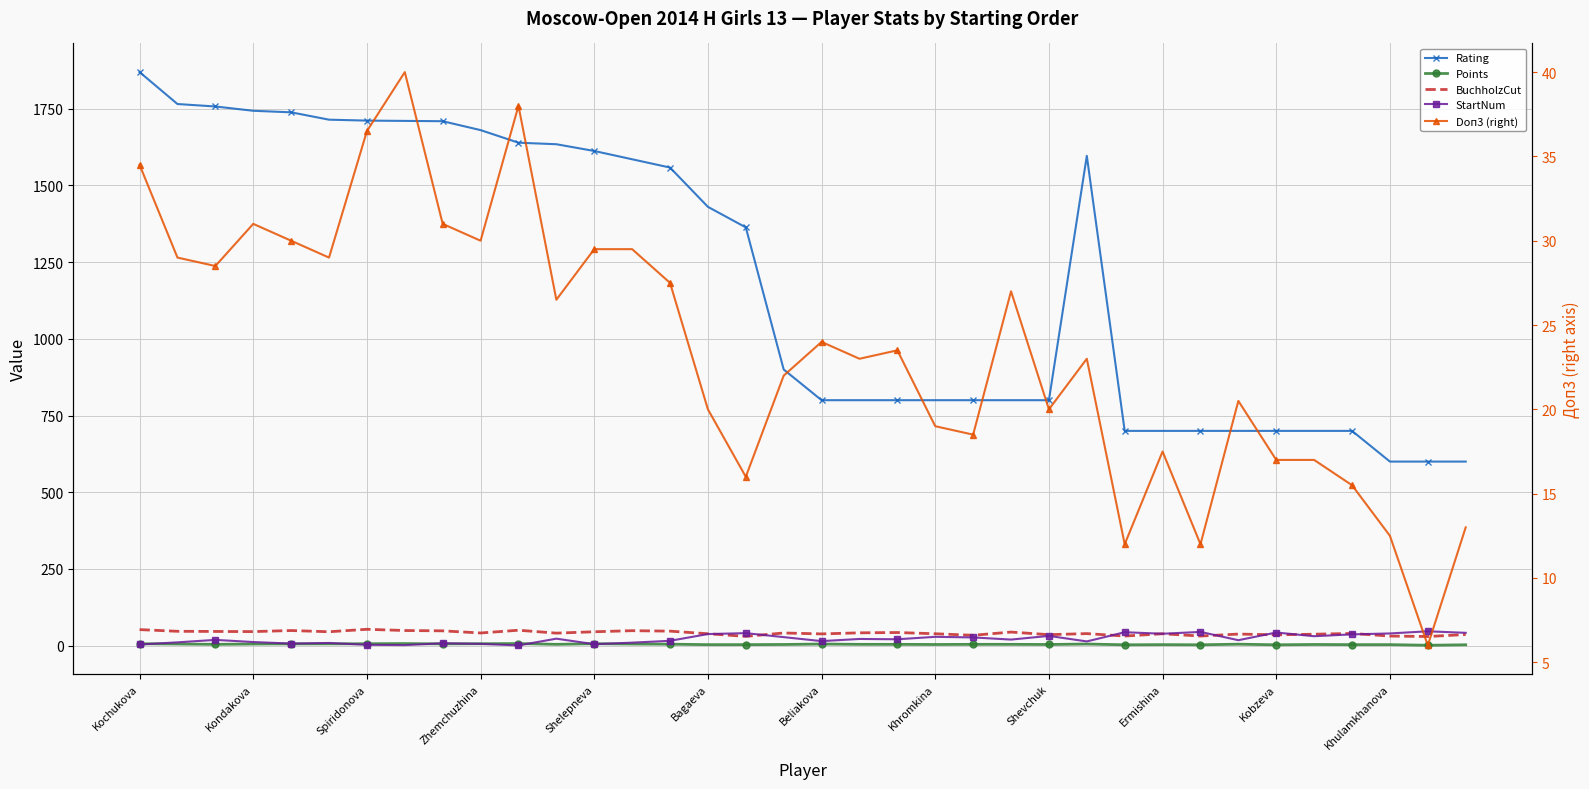

How many lines are shown in the chart?

5